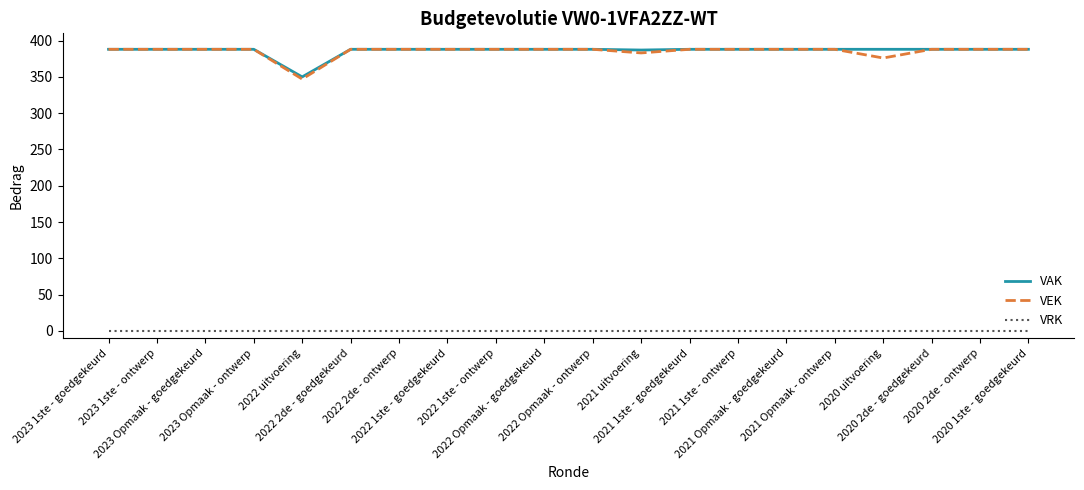

What is the difference between the highest and lowest values at 2023 1ste - goedgekeurd?

388